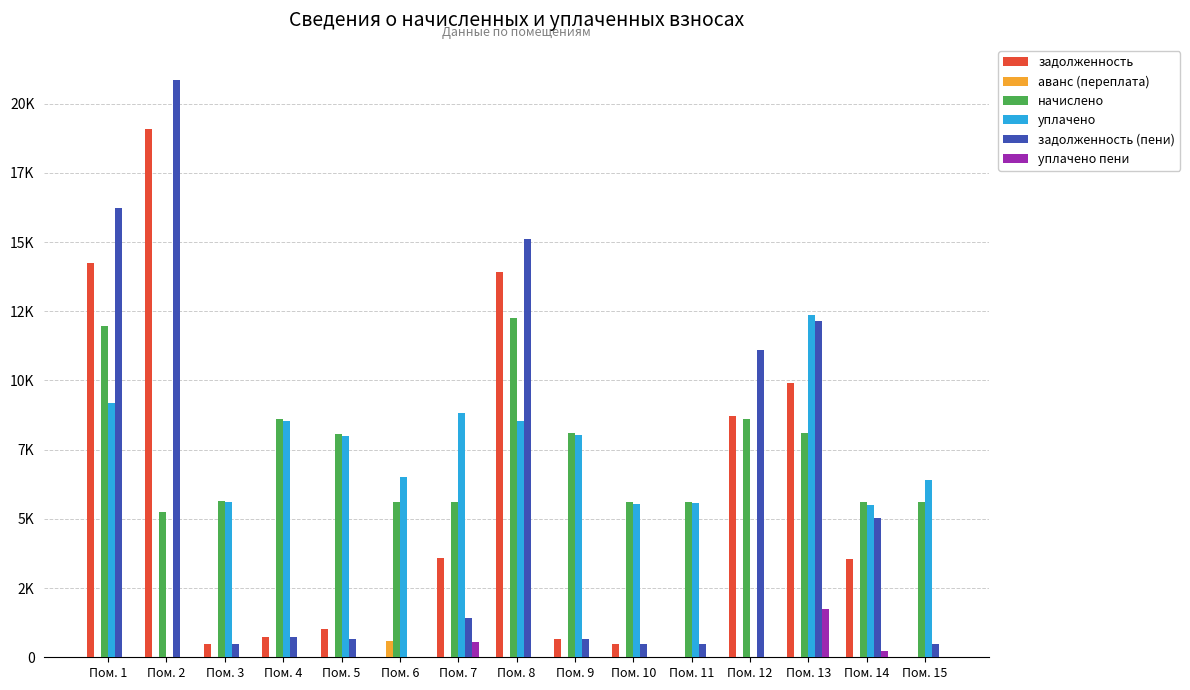

What is the approximate value of начислено at Пом. 7?

5626.4